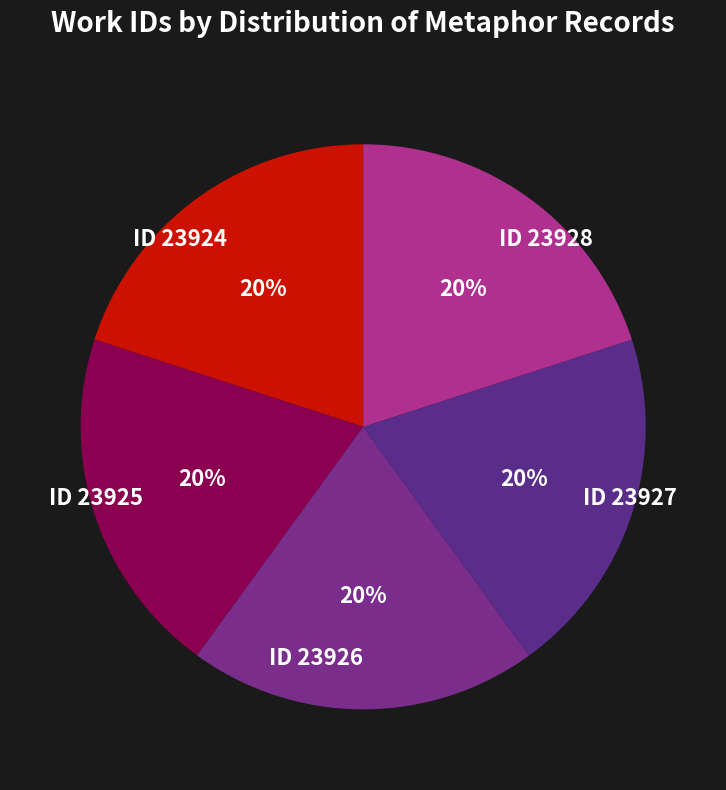

Do ID 23928 and ID 23924 together represent more than half of the pie?

No